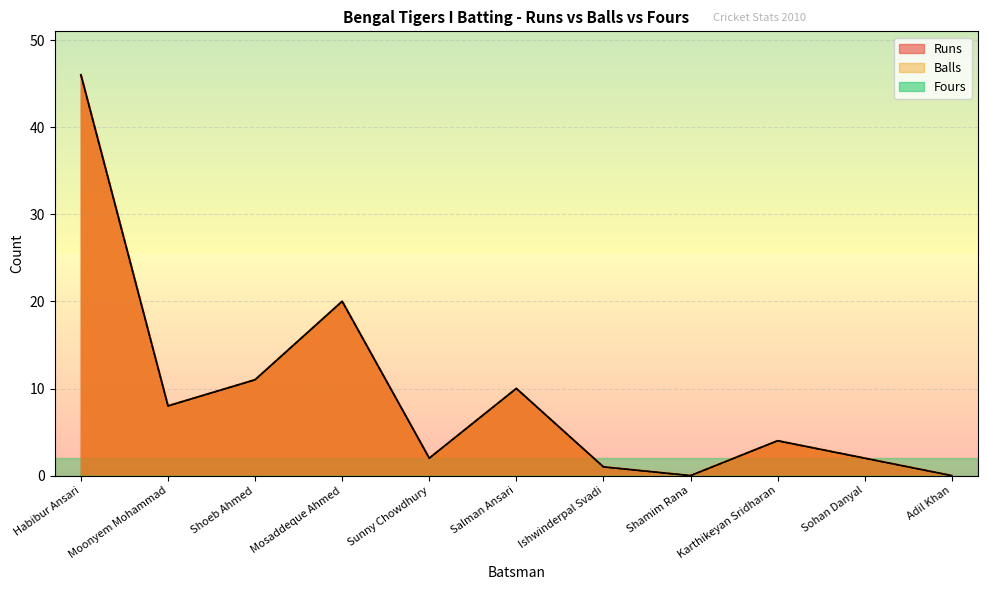

What is the label of the 7th point from the left?

Ishwinderpal Svadi